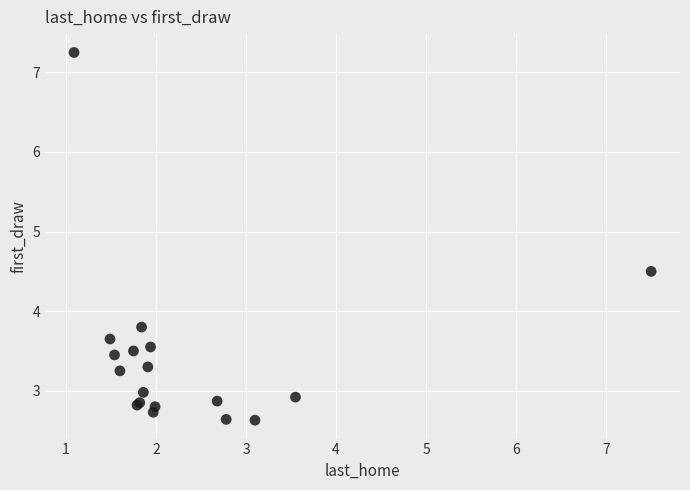

What Y value in the scatter plot is closest to 4?

3.8